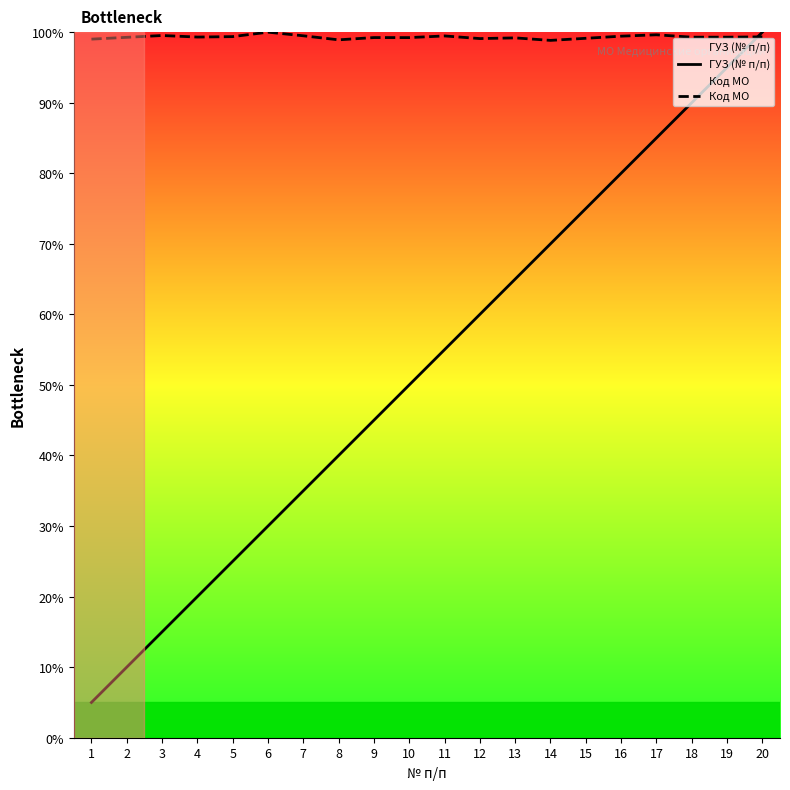

What is the value of the ГУЗ (№ п/п) point at the 6th from the left?

30.0